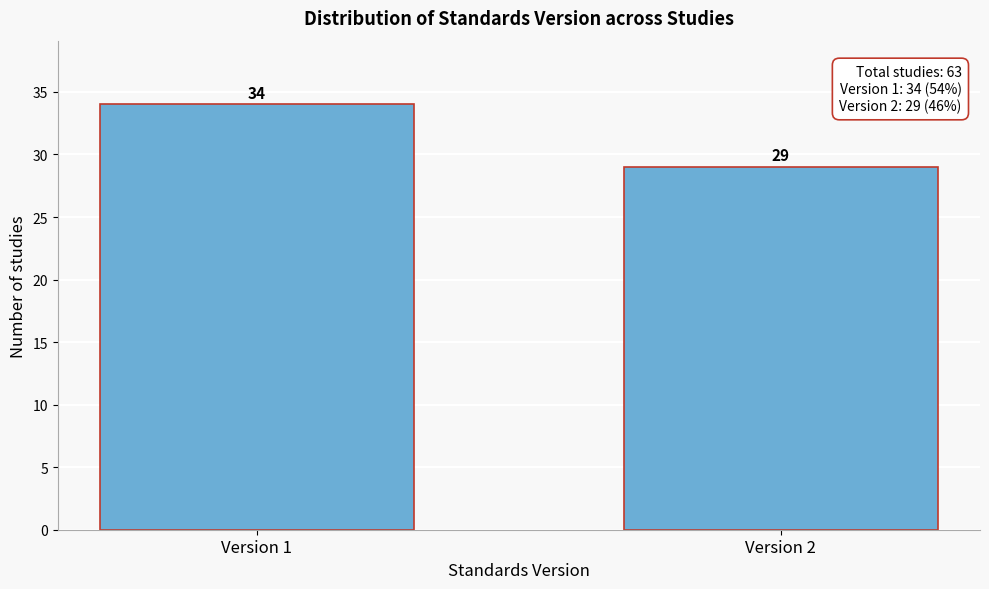

Reading left to right, what are all the values shown in this chart?

Version 1=34	Version 2=29